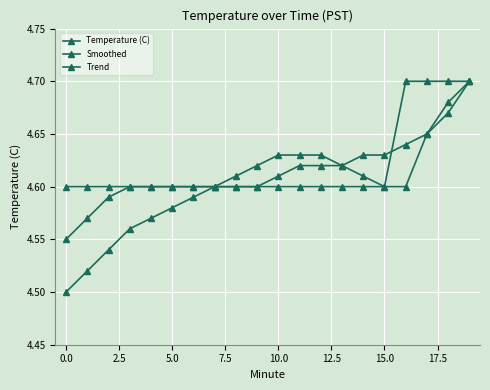

List the series in order of their overall mean, highest first.

Temperature (C), Smoothed, Trend